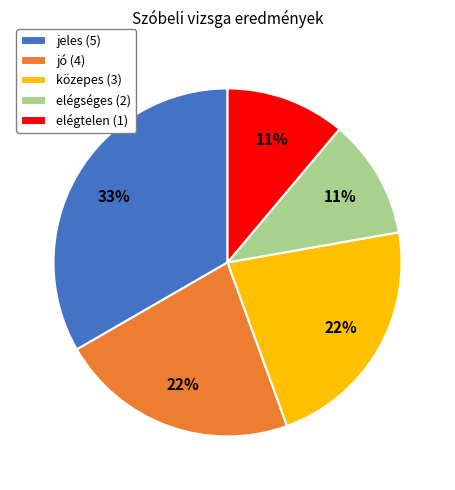

Count the number of slices in the pie.

5